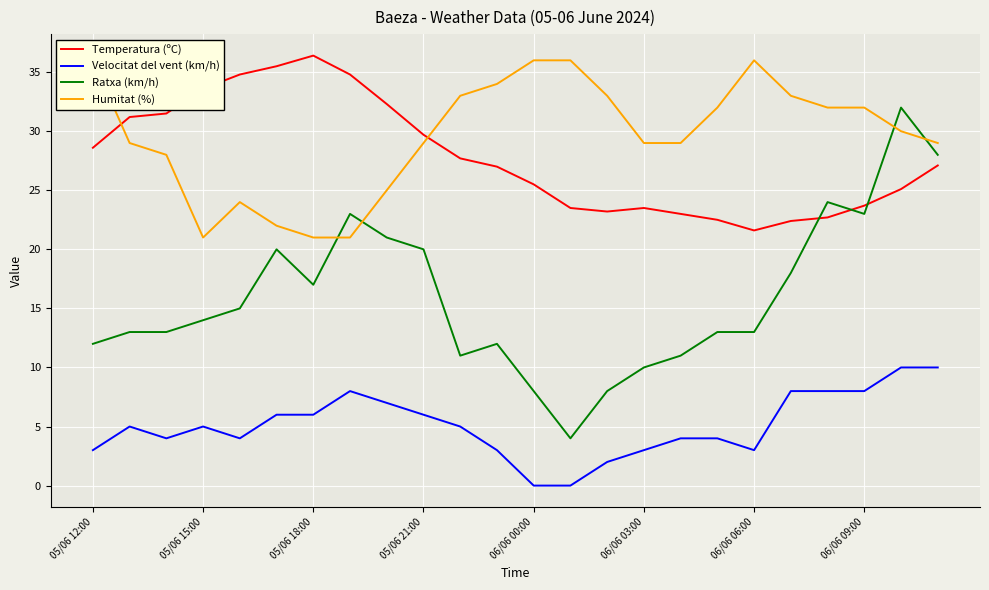

Reading left to right, transcribe all the data shown in this chart.

Temperatura (ºC): 28.6	31.2	31.5	33.6	34.8	35.5	36.4	34.8	32.3	29.7	27.7	27.0	25.5	23.5	23.2	23.5	23.0	22.5	21.6	22.4	22.7	23.7	25.1	27.1
Velocitat del vent (km/h): 3.0	5.0	4.0	5.0	4.0	6.0	6.0	8.0	7.0	6.0	5.0	3.0	0.0	0.0	2.0	3.0	4.0	4.0	3.0	8.0	8.0	8.0	10.0	10.0
Ratxa (km/h): 12.0	13.0	13.0	14.0	15.0	20.0	17.0	23.0	21.0	20.0	11.0	12.0	8.0	4.0	8.0	10.0	11.0	13.0	13.0	18.0	24.0	23.0	32.0	28.0
Humitat (%): 36.0	29.0	28.0	21.0	24.0	22.0	21.0	21.0	25.0	29.0	33.0	34.0	36.0	36.0	33.0	29.0	29.0	32.0	36.0	33.0	32.0	32.0	30.0	29.0